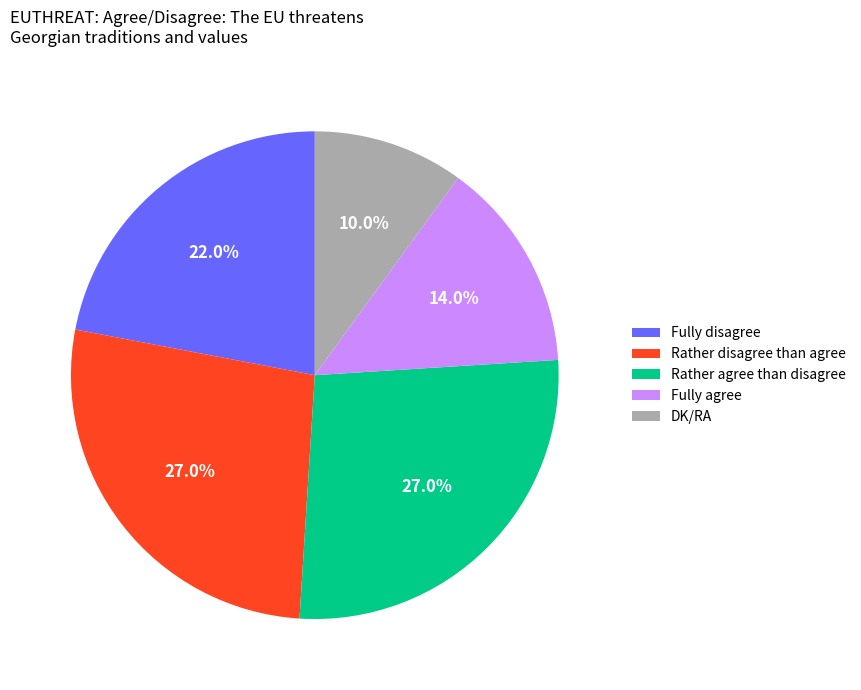

To the nearest percent, what is the average slice percentage?

20%